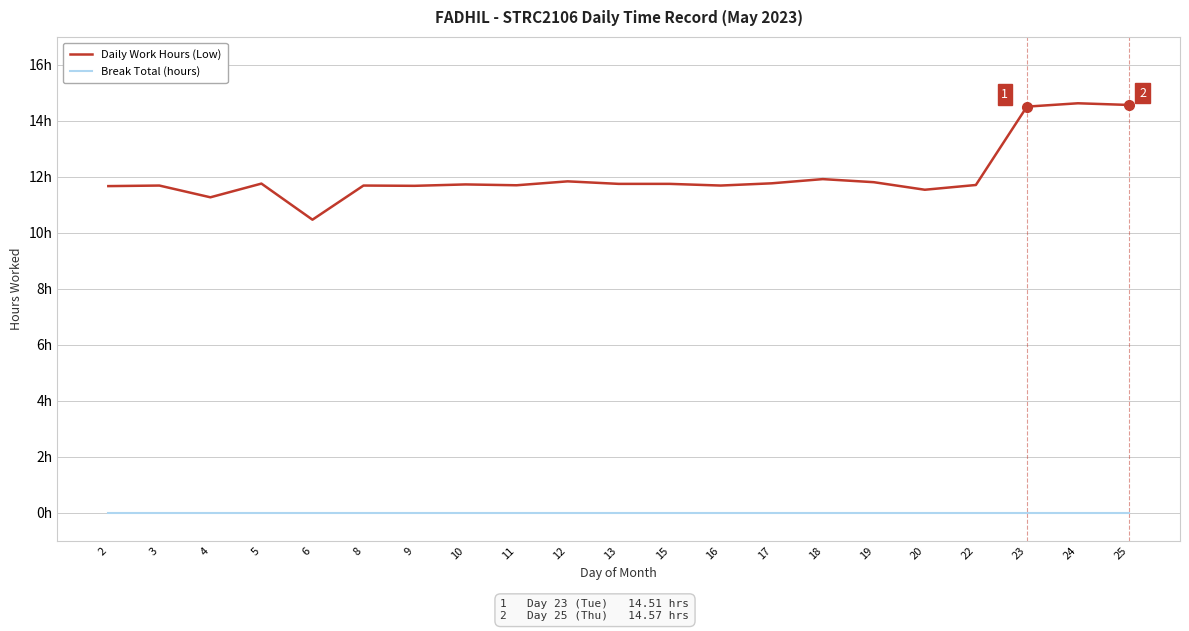

Which category has the lowest value across all series?

2